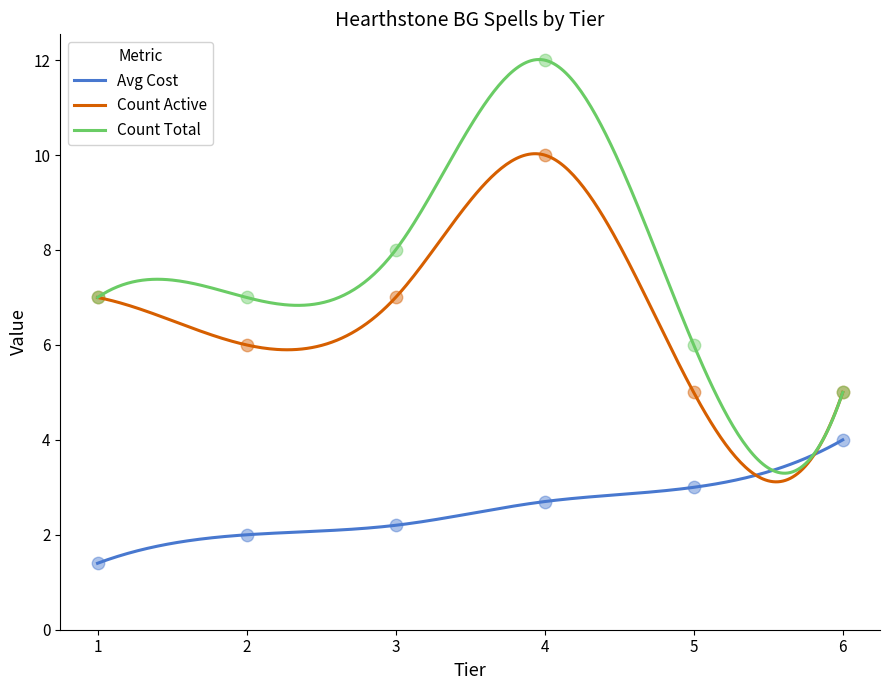

What are all the series names shown in the legend?

Avg Cost, Count Active, Count Total